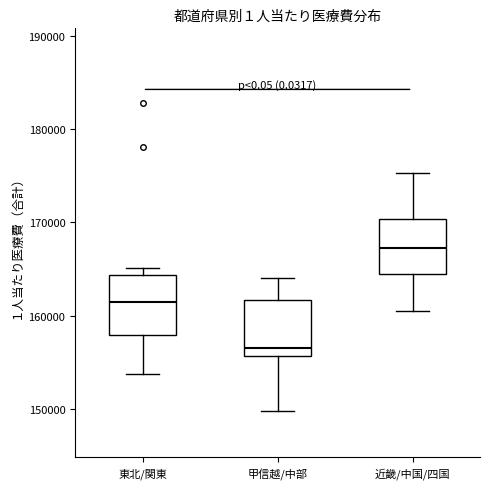

Which box has the lowest median line?

甲信越/中部